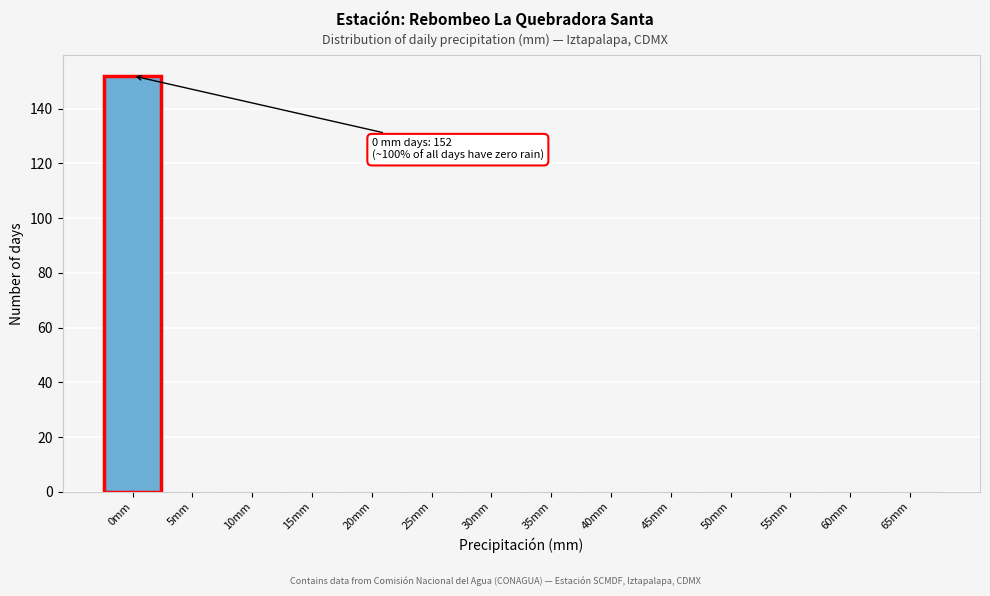

Reading left to right, what are all the values shown in this chart?

0mm=152	5mm=0	10mm=0	15mm=0	20mm=0	25mm=0	30mm=0	35mm=0	40mm=0	45mm=0	50mm=0	55mm=0	60mm=0	65mm=0